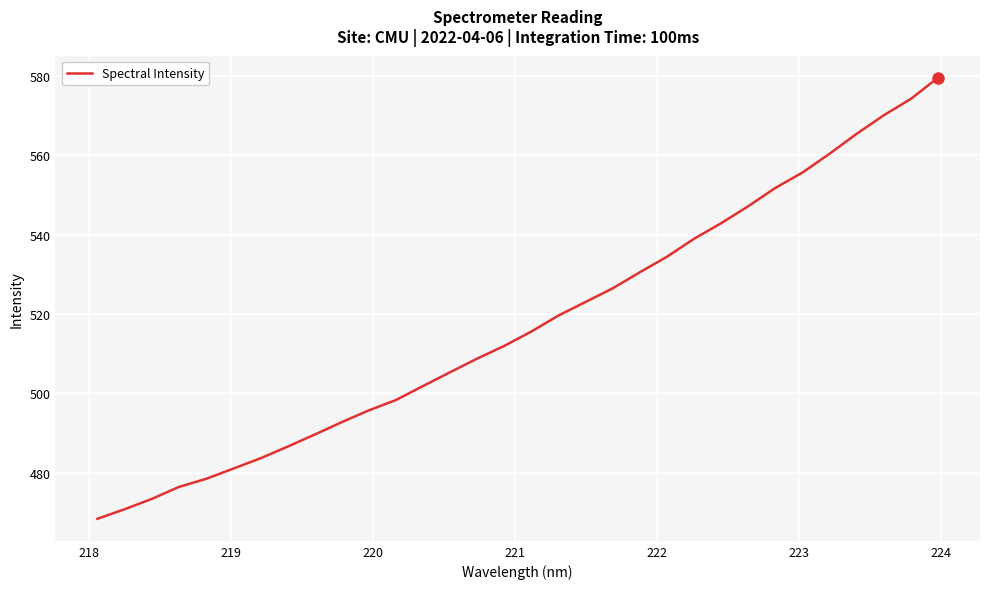

What is the difference between the maximum and minimum values?

111.1